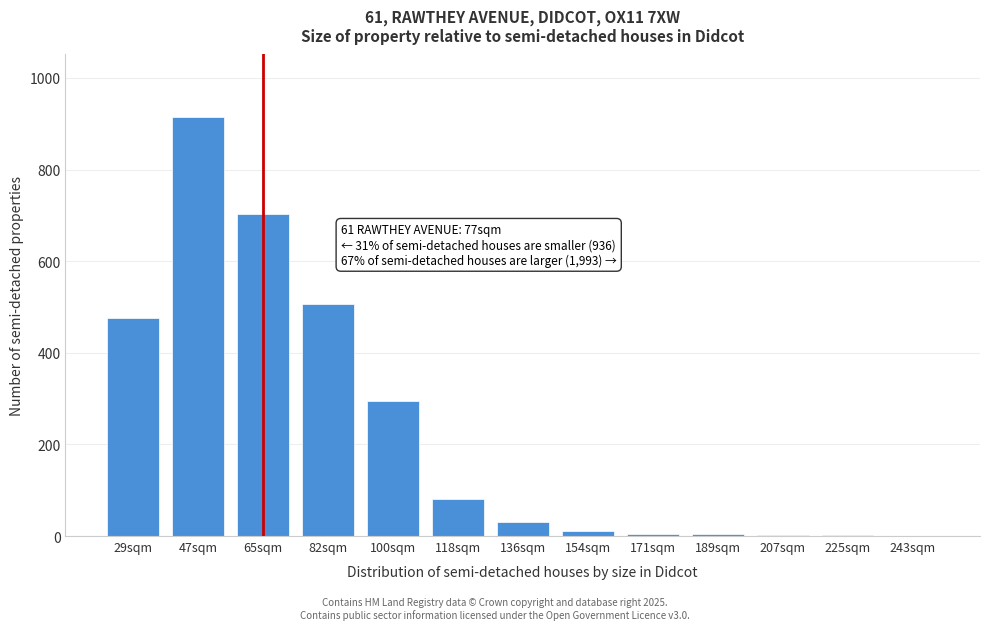

What is the change in value from 65sqm to 82sqm?

-198